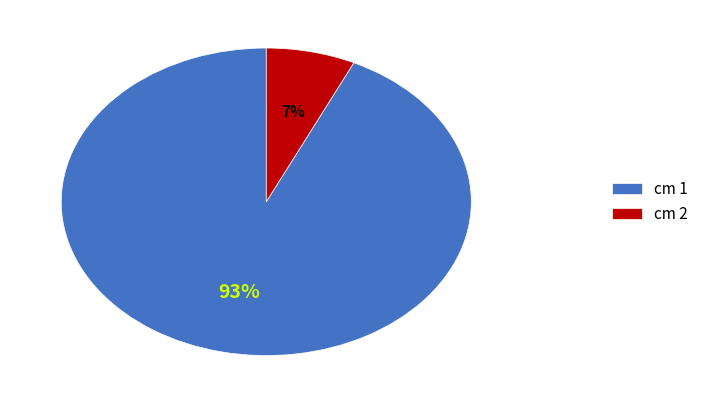

Is there a majority slice in this chart?

Yes